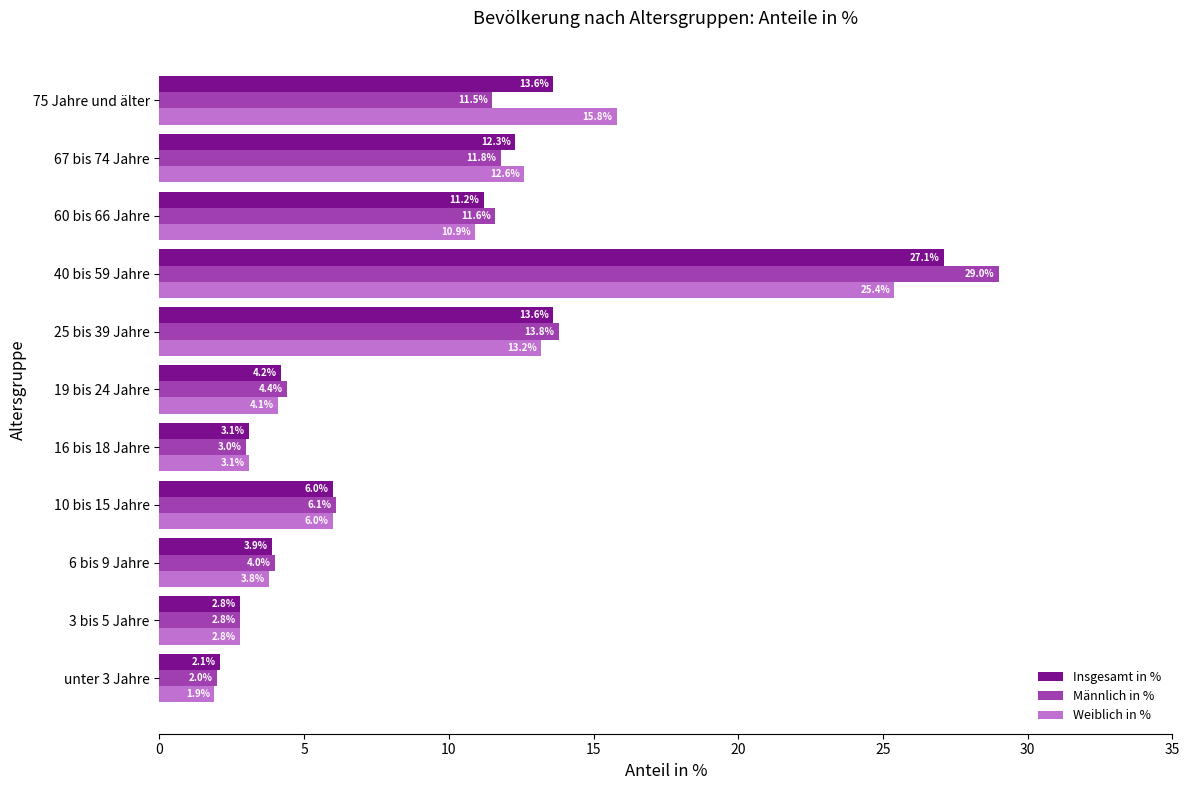

What is the total value across all series at 19 bis 24 Jahre?

12.7